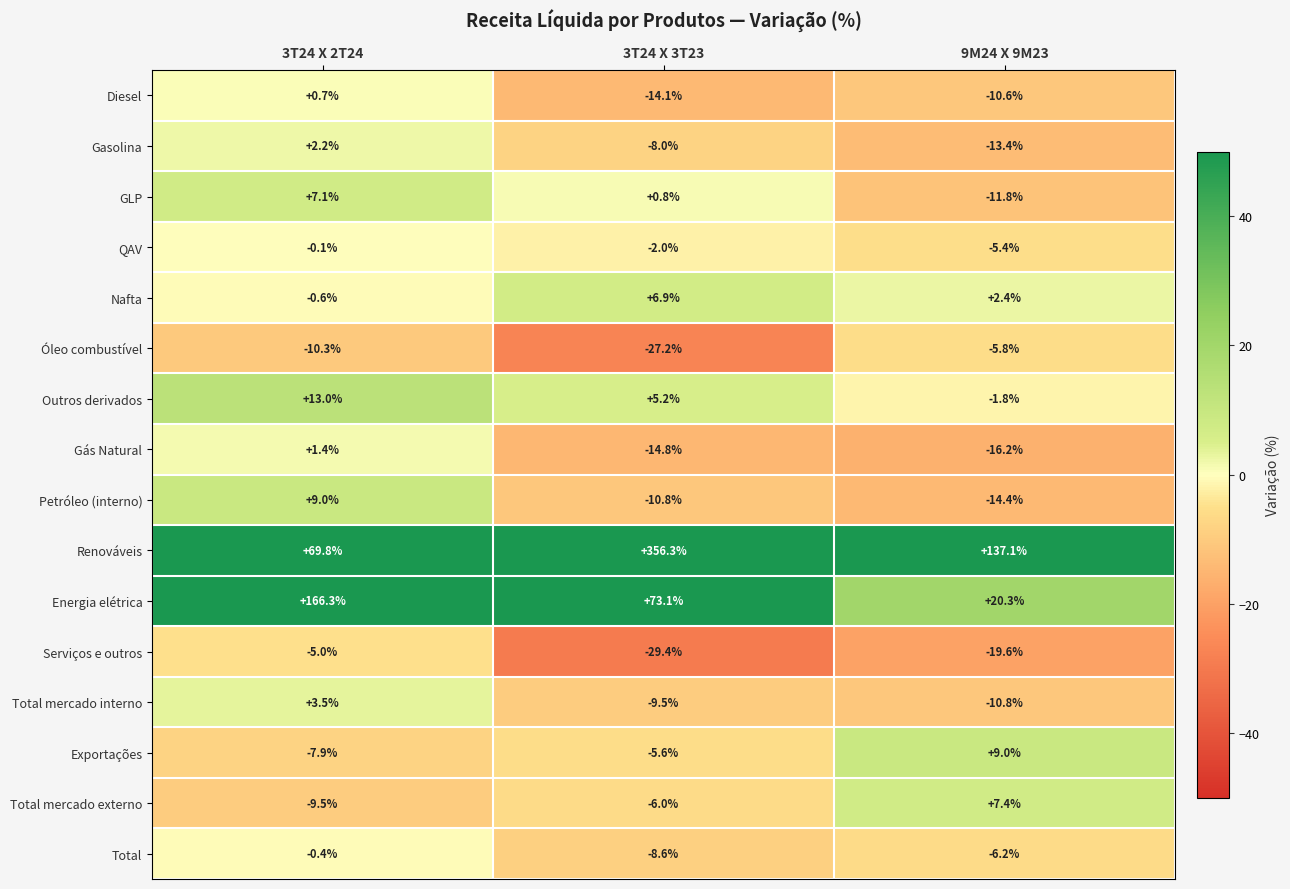

What is the difference between the Gás Natural values at 3T24 X 3T23 and 3T24 X 2T24?

16.2